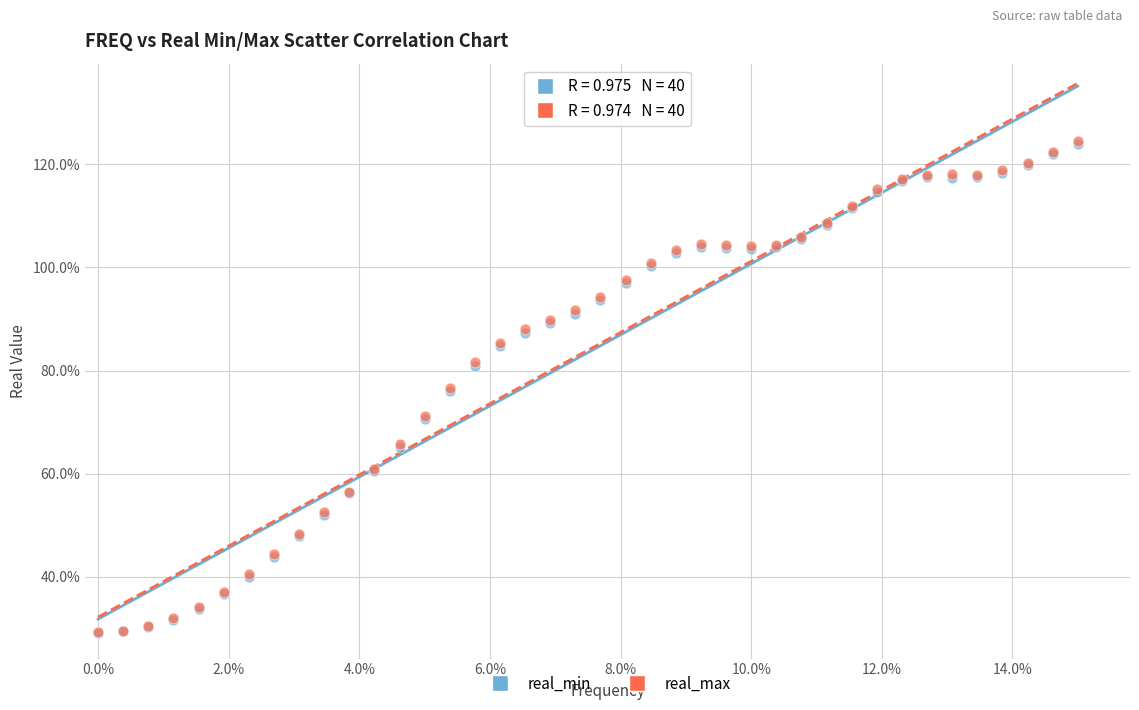

What are all the series names shown in the legend?

real_min, real_max